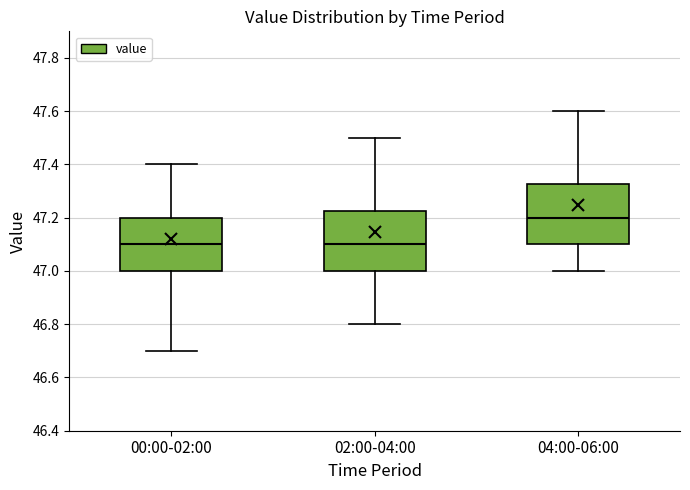

Where is the upper edge of the box for 00:00-02:00 on the y-axis? The values are not printed on the chart, so give them approximately, as read against the axis.

47.20